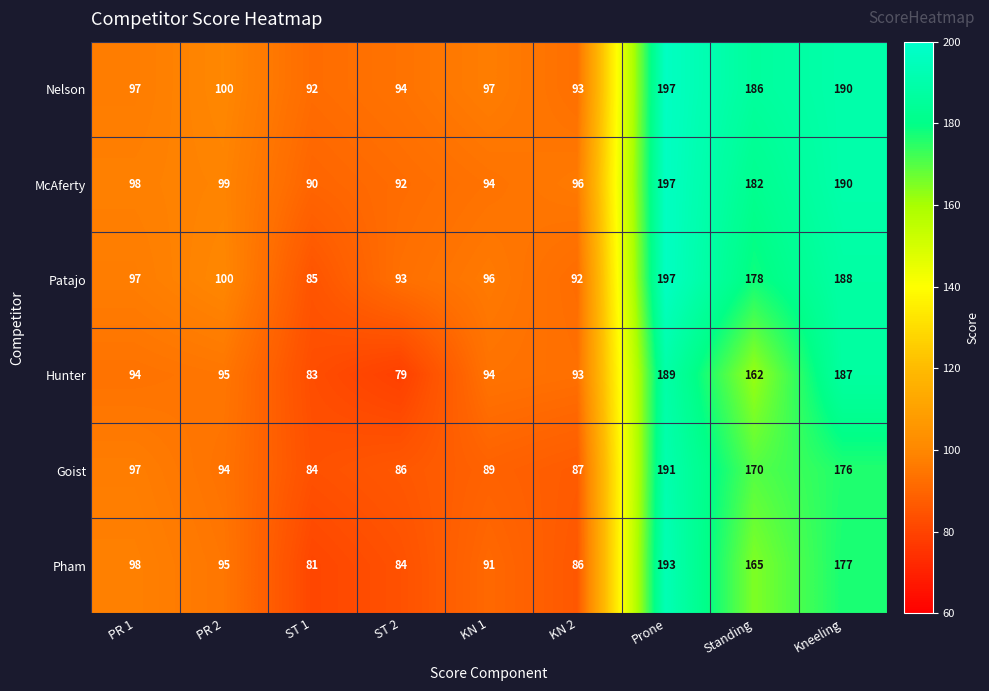

At how many categories does at least one series exceed 112?

3